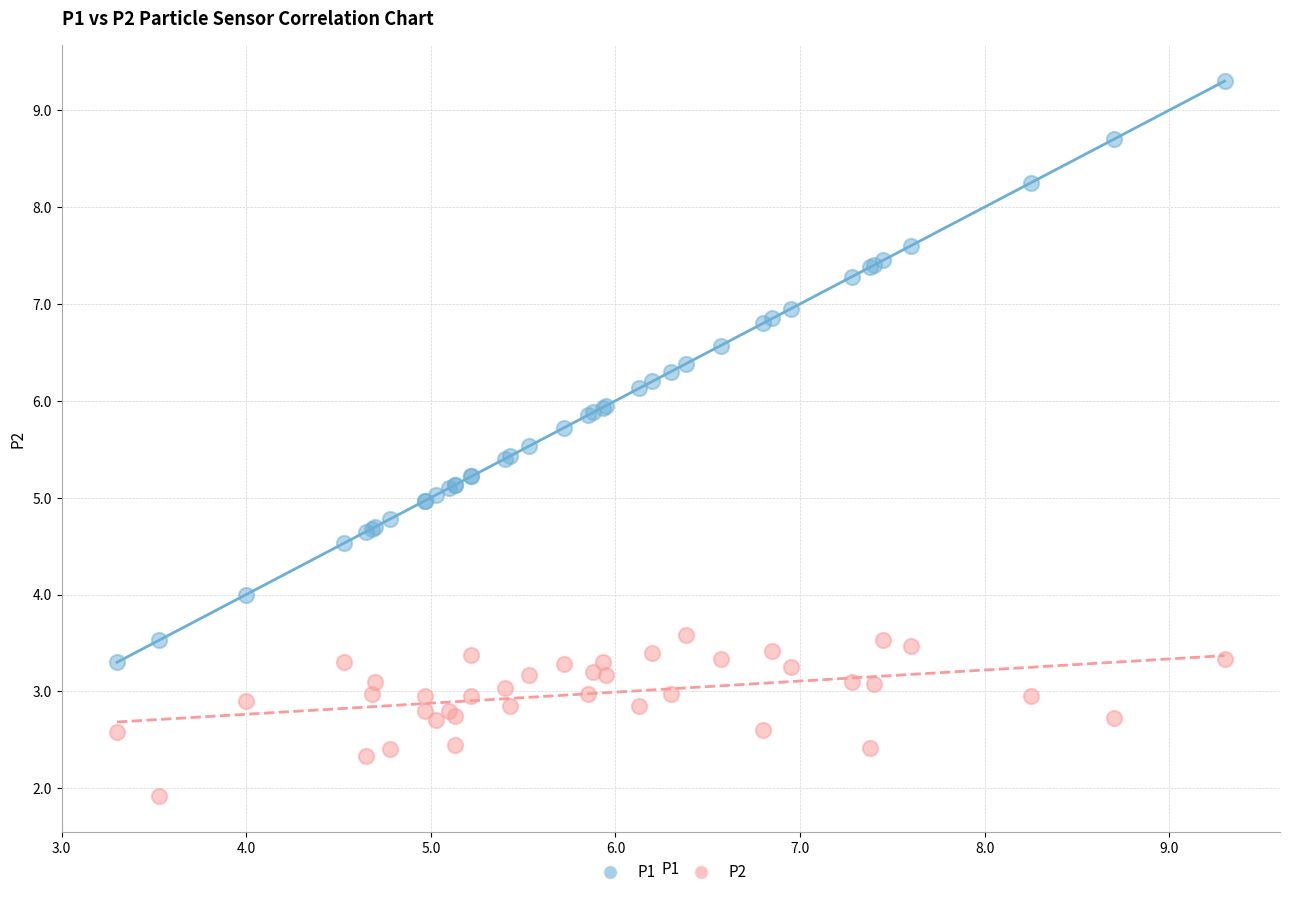

Which series has the widest spread of Y values?

P1